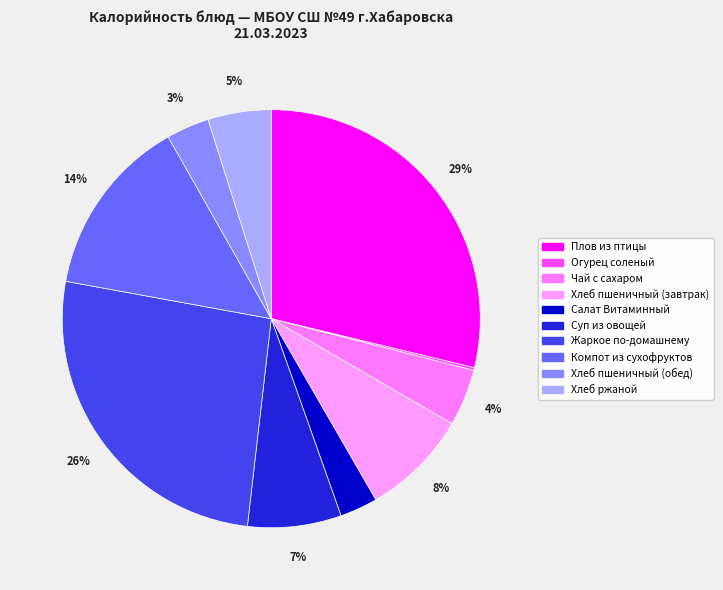

The Салат Витаминный slice represents 1% of the pie. True or false?

False